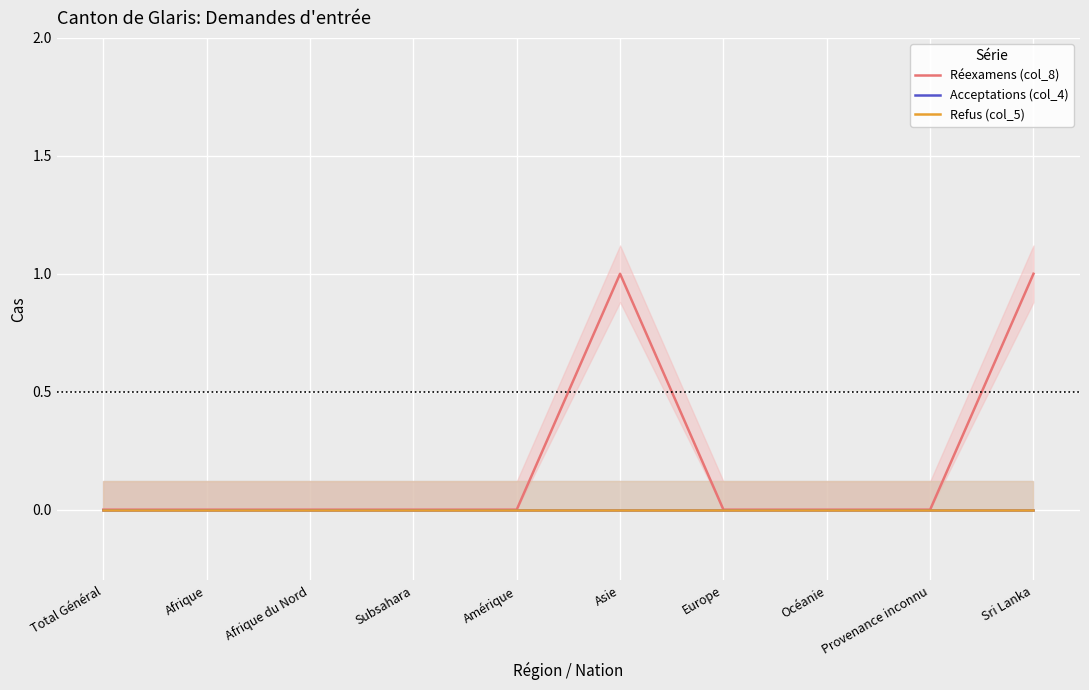

Reading right to left, extract all data points from this chart.

Réexamens (col_8): 1	0	0	0	1	0	0	0	0	0
Acceptations (col_4): 0	0	0	0	0	0	0	0	0	0
Refus (col_5): 0	0	0	0	0	0	0	0	0	0